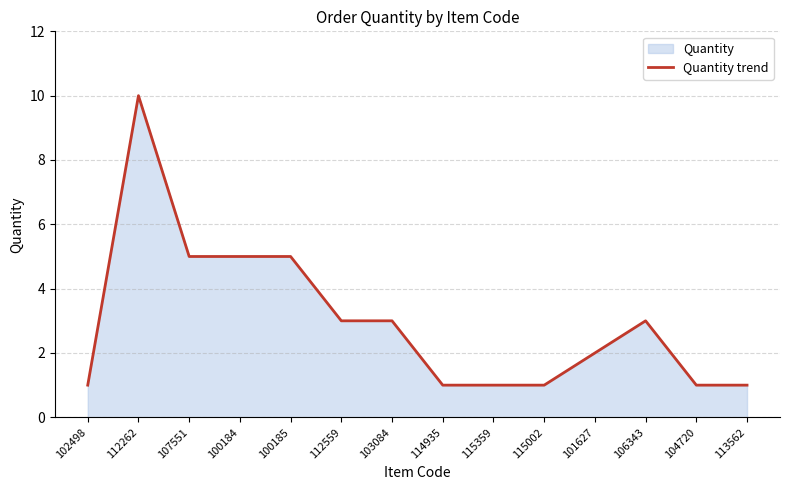

List the labels in order of value, smallest first.

102498, 114935, 115359, 115002, 104720, 113562, 101627, 112559, 103084, 106343, 107551, 100184, 100185, 112262